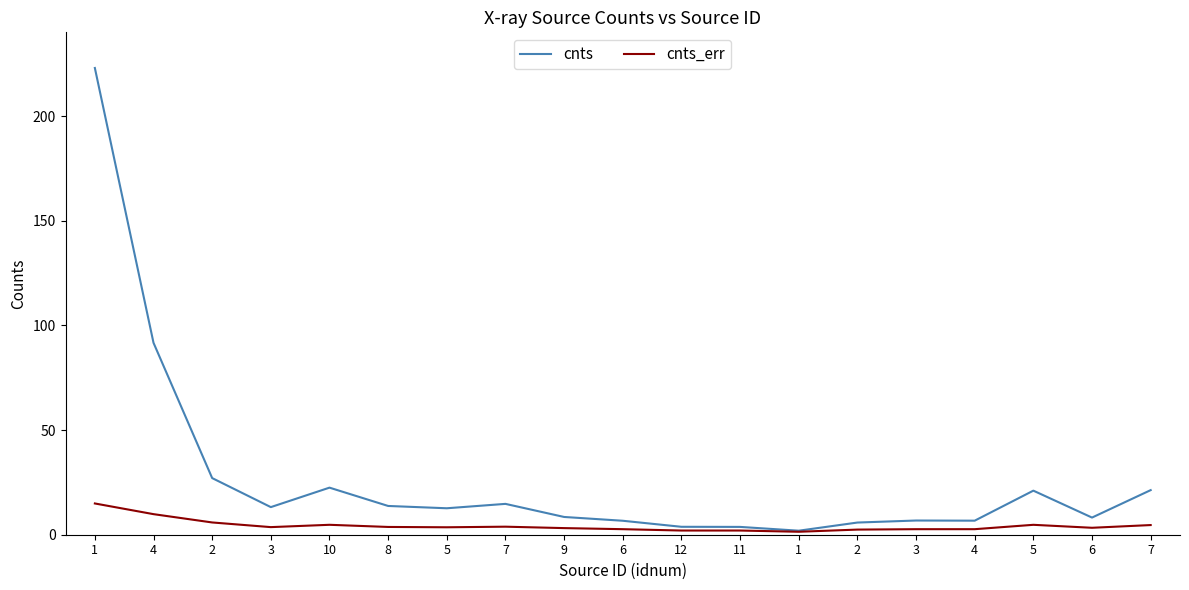

At which category does the chart reach its peak across all series?

1